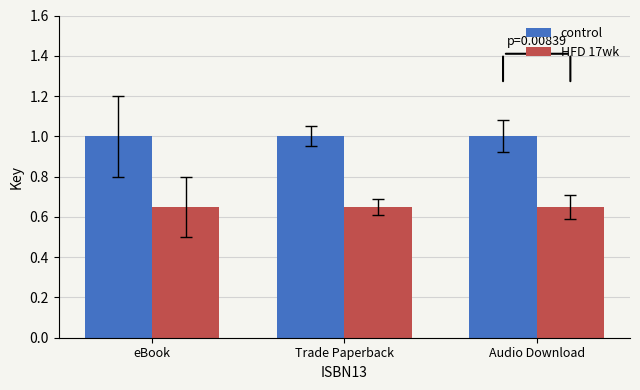

Is it true that HFD 17wk equals 0.9 at eBook?

False